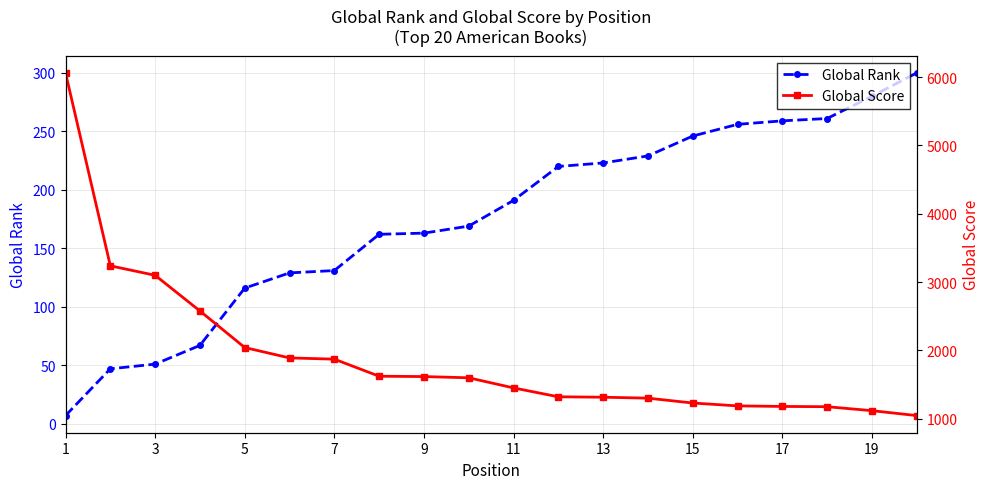

True or false: Global Rank has a value of 131 at 7.

True